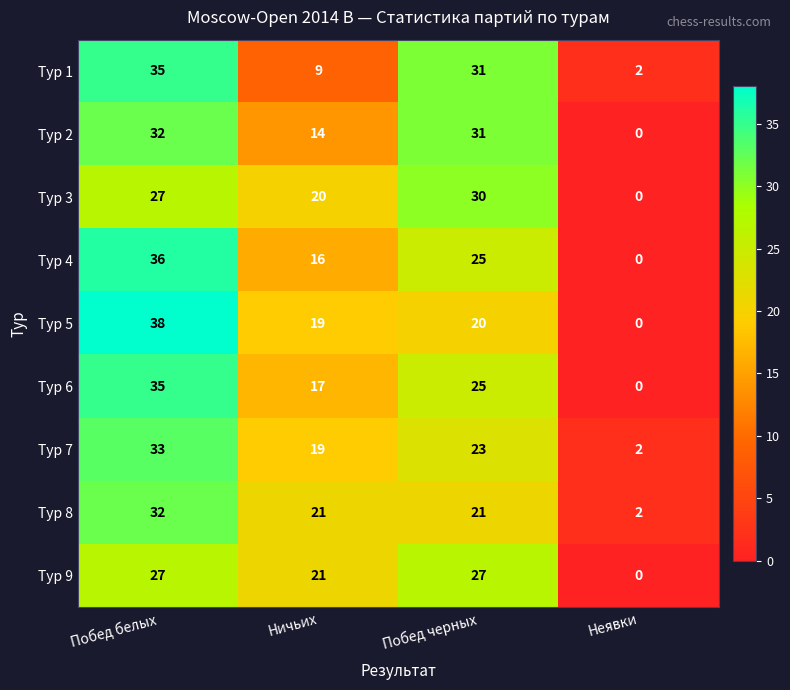

What is the total value across all series at Побед белых?

295